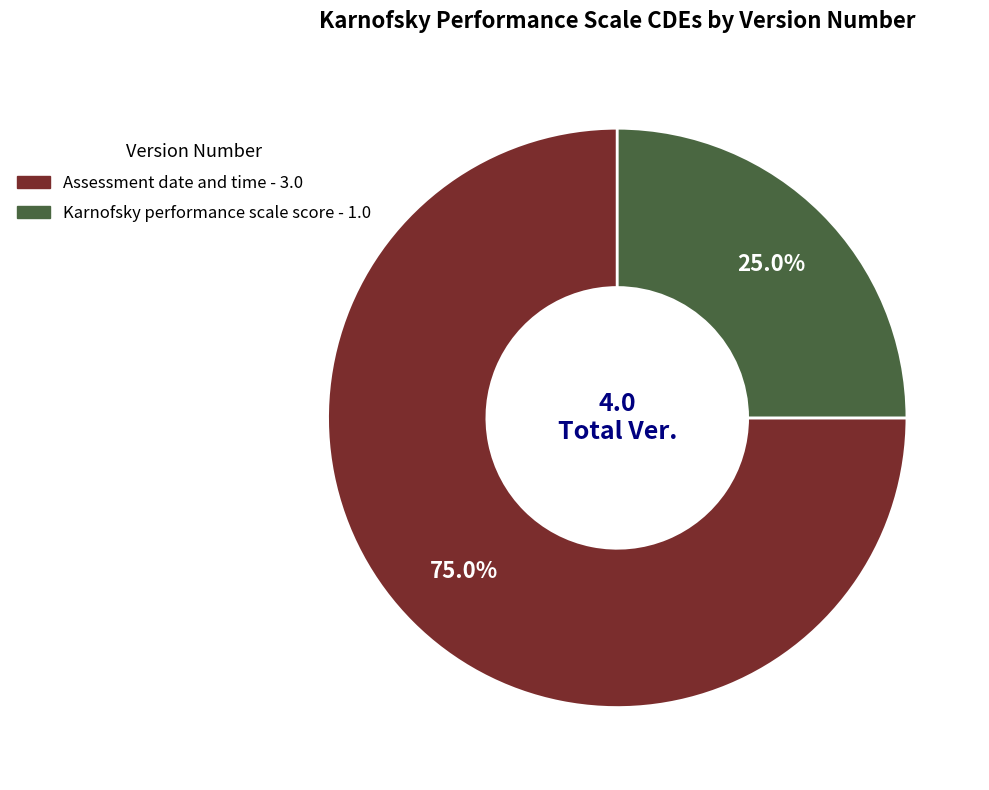

Is there any slice that represents more than half of the pie?

Yes